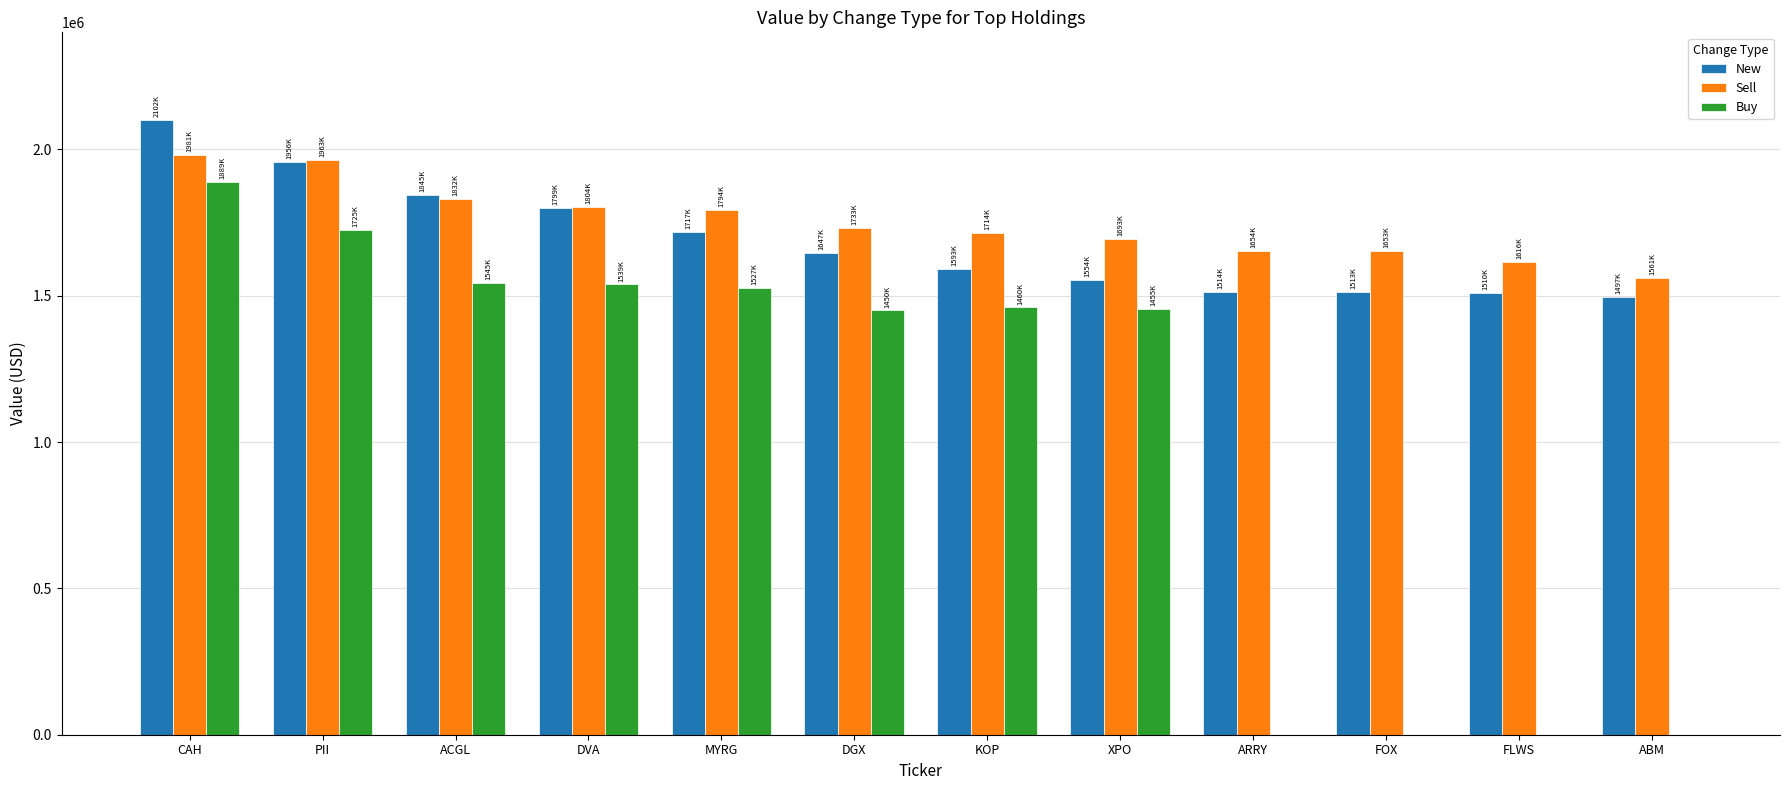

What is the greatest value displayed?

2102000